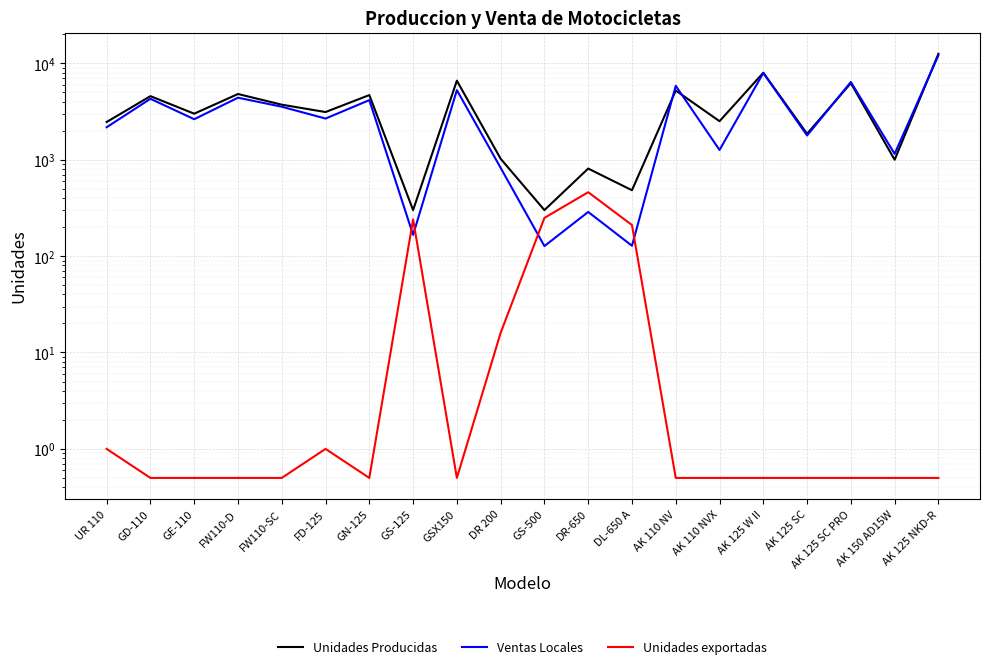

Which category has the lowest value in the Ventas Locales series?

GS-500